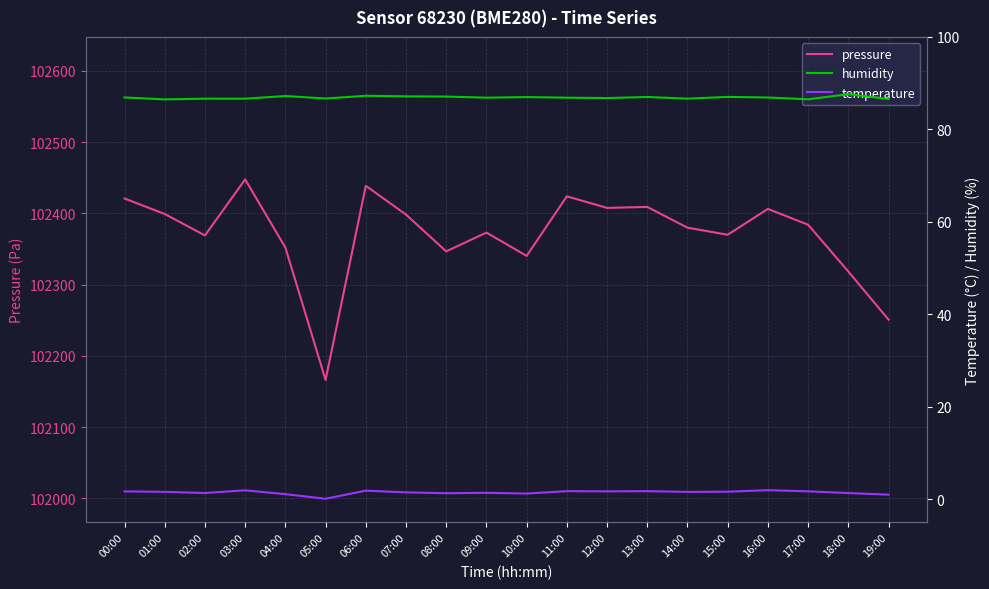

True or false: humidity and pressure cross at least once.

False